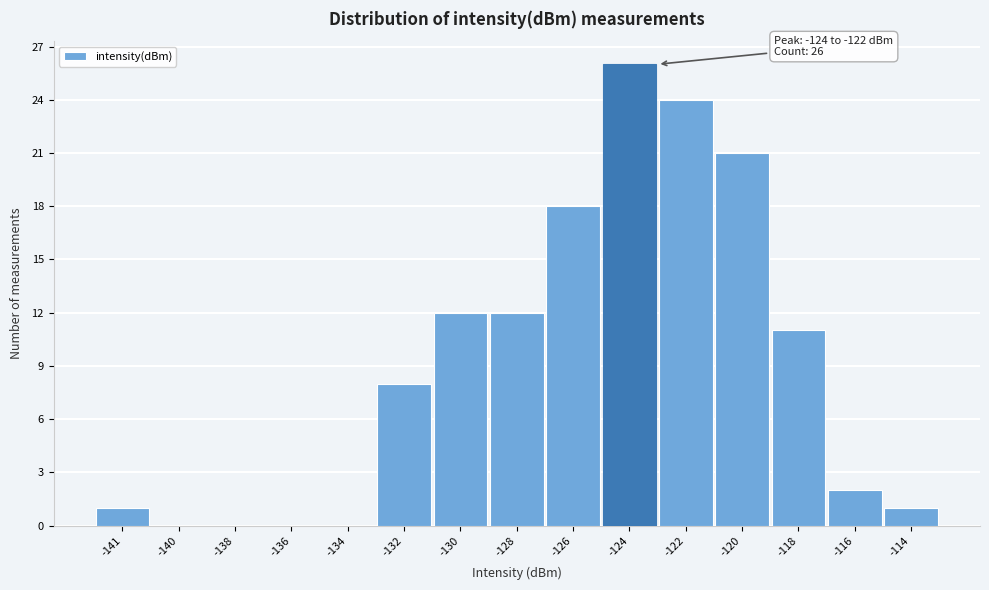

Reading left to right, what are all the values shown in this chart?

-141=1	-140=0	-138=0	-136=0	-134=0	-132=8	-130=12	-128=12	-126=18	-124=26	-122=24	-120=21	-118=11	-116=2	-114=1